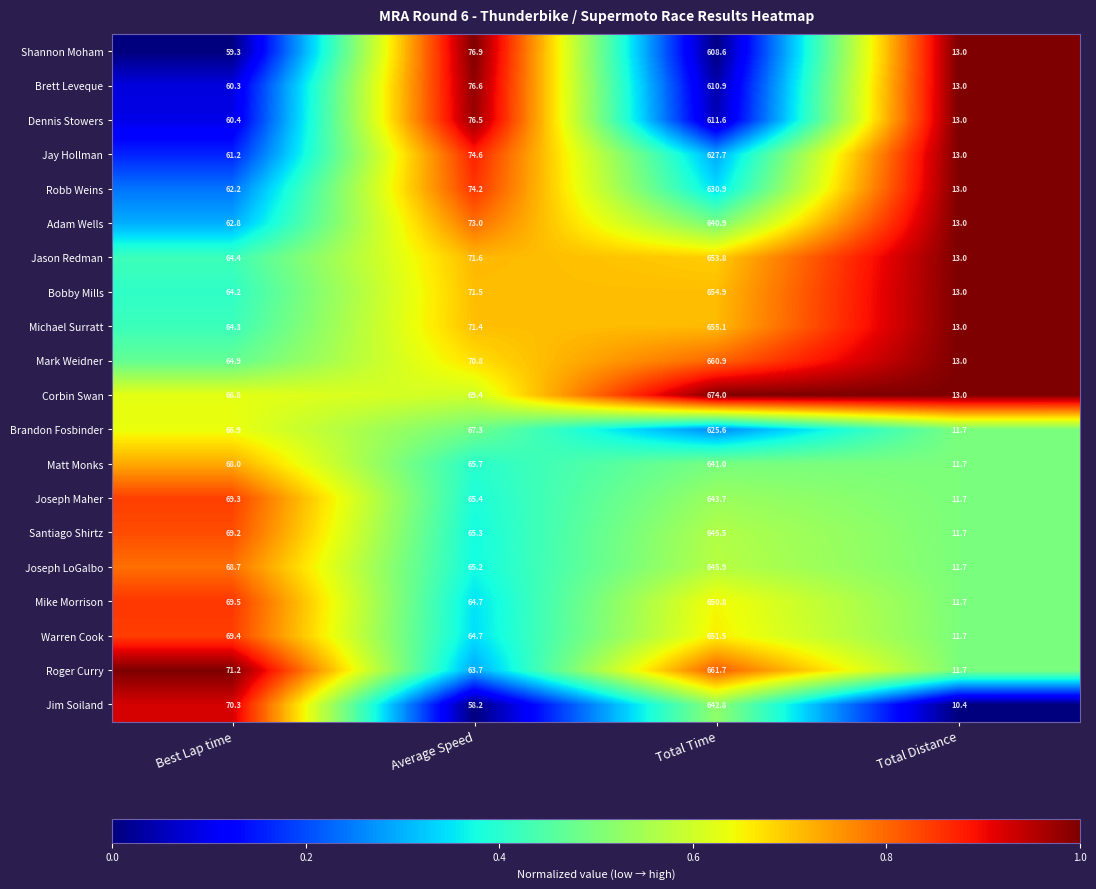

Between Average Speed and Total Distance, which series saw the biggest shift?

Shannon Moham